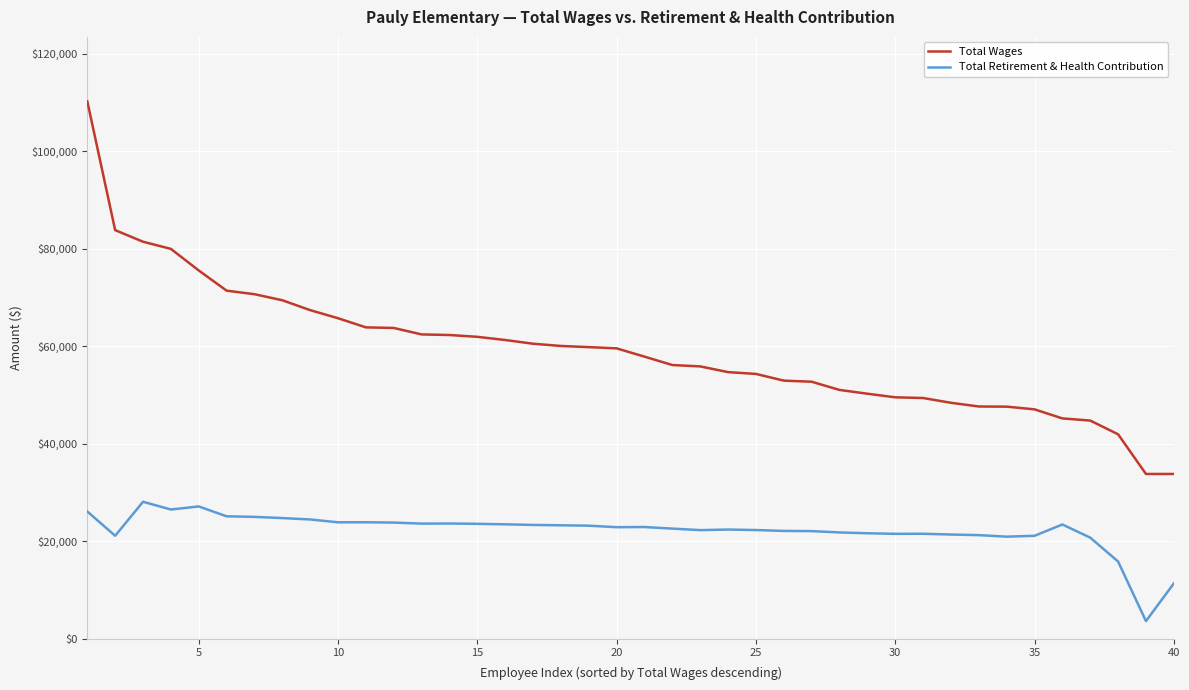

Which series has the widest spread of values?

Total Wages